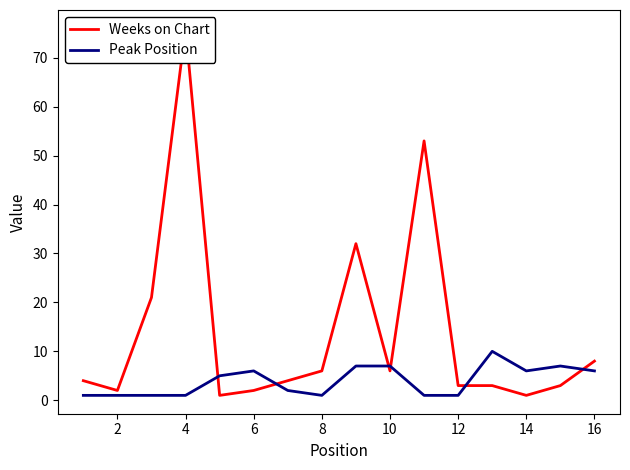

True or false: Peak Position has a value of 1 at 8.

True